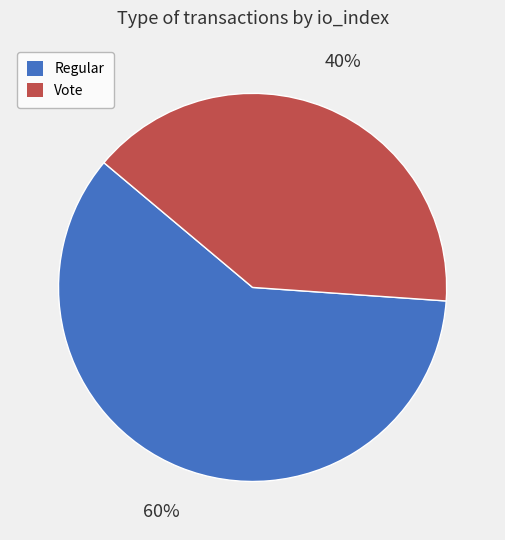

Does Regular account for over 50% of the chart?

Yes